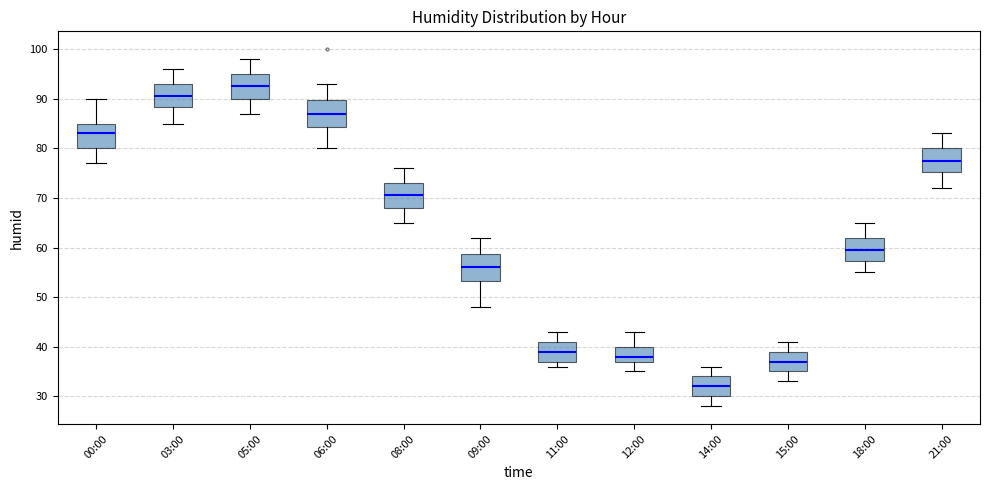

Where does the lower whisker of the box for 09:00 end on the y-axis? The values are not printed on the chart, so give them approximately, as read against the axis.

48